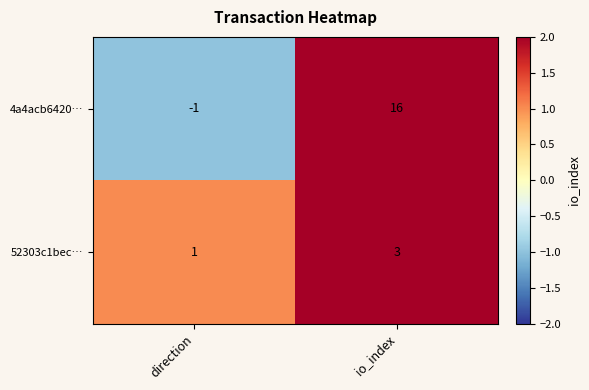

What is the sum of the 52303c1bec… values at direction and io_index?

4